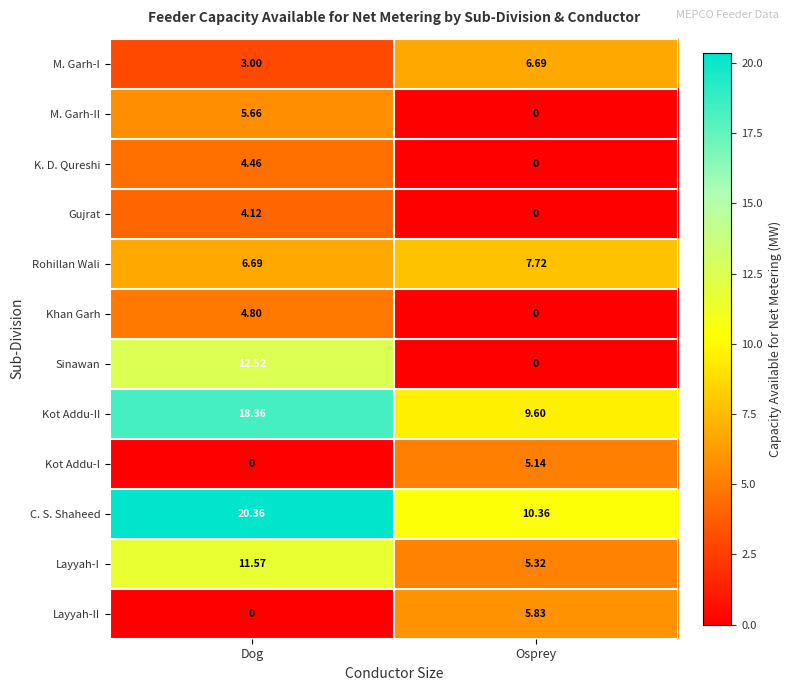

At which label does Layyah-I first exceed 11?

Dog